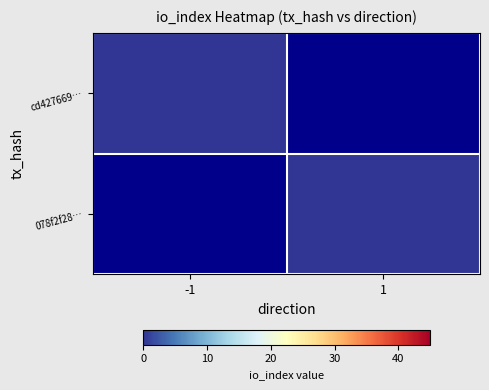

How many data points does each series have?

2